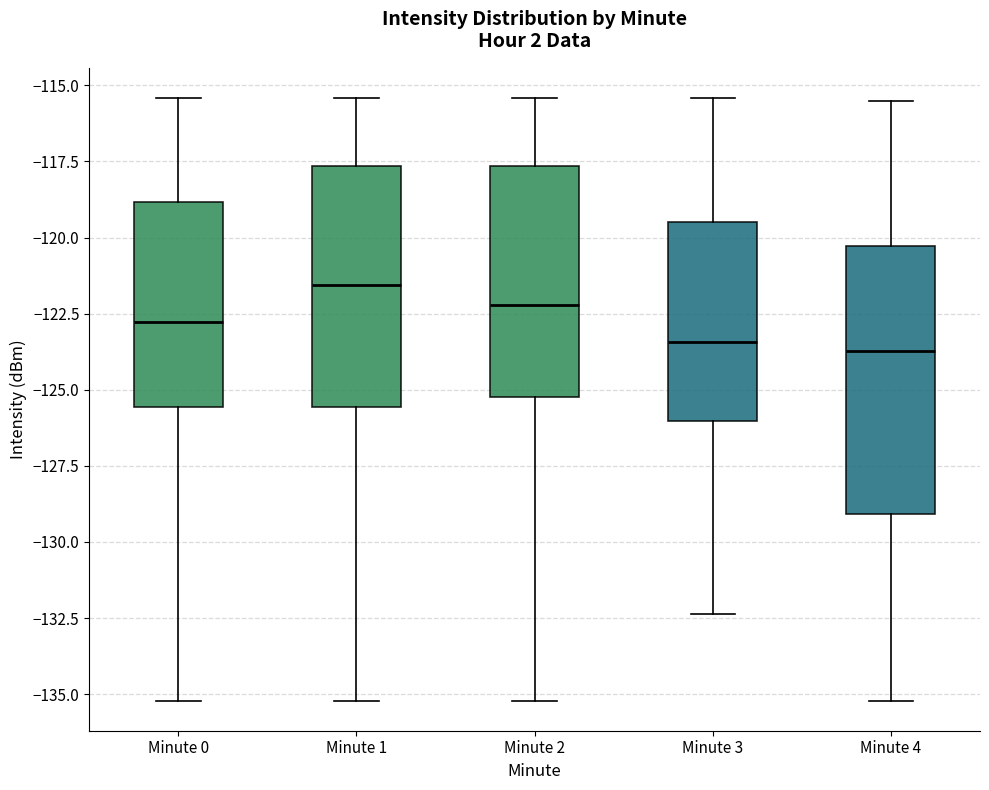

Which box's median line is the highest?

Minute 1